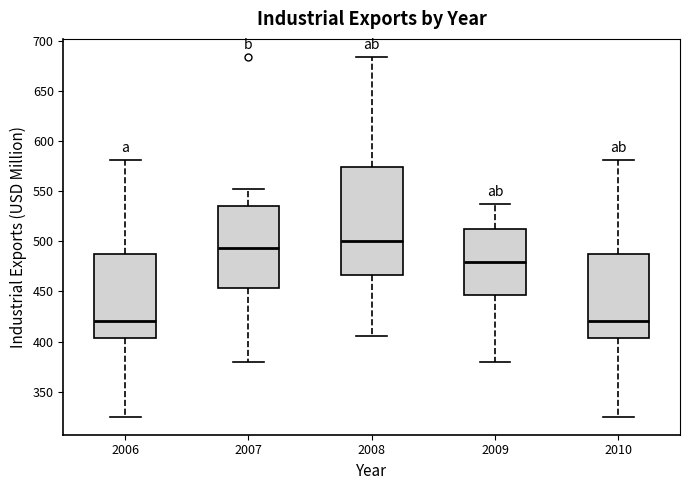

Comparing the boxes themselves (not the whiskers), which one is the tallest?

2008